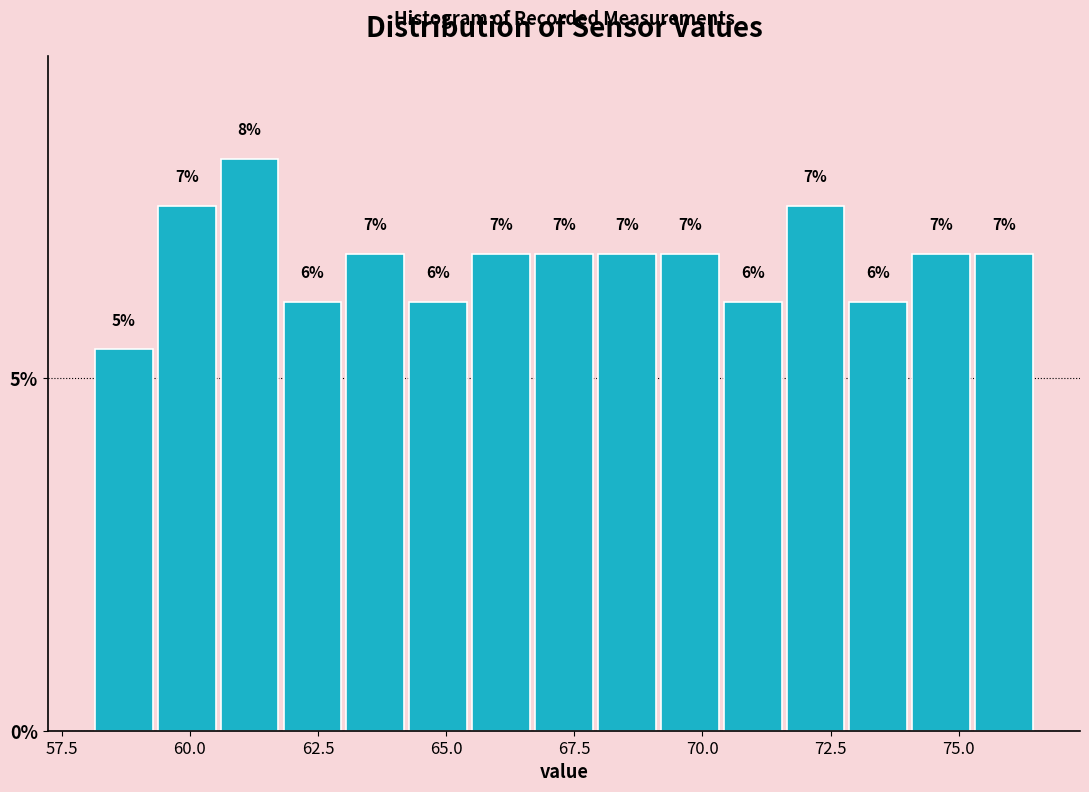

Around what value on the x-axis is the tallest bar? Give the approximate position of its centre, as read against the axis.

61.0